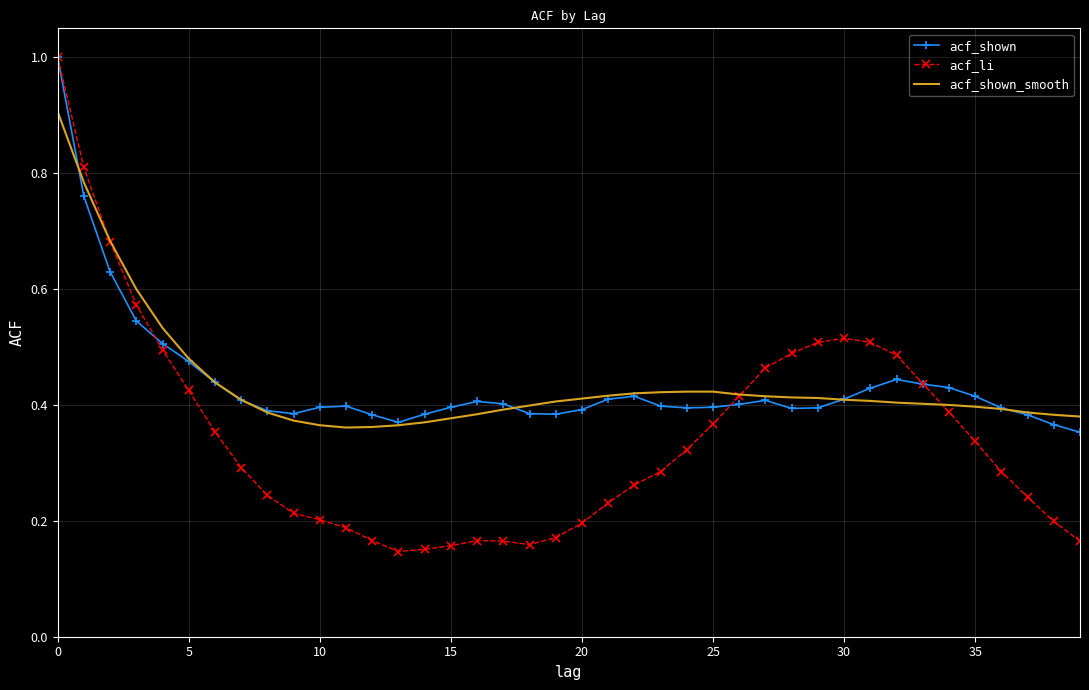

What is the minimum value for acf_shown?

0.4